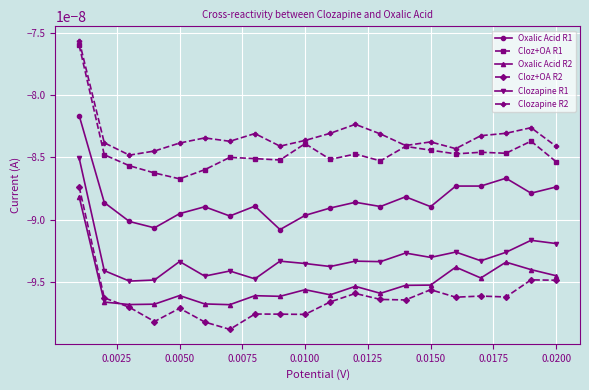

True or false: Clozapine R1 and Oxalic Acid R1 cross at least once.

False